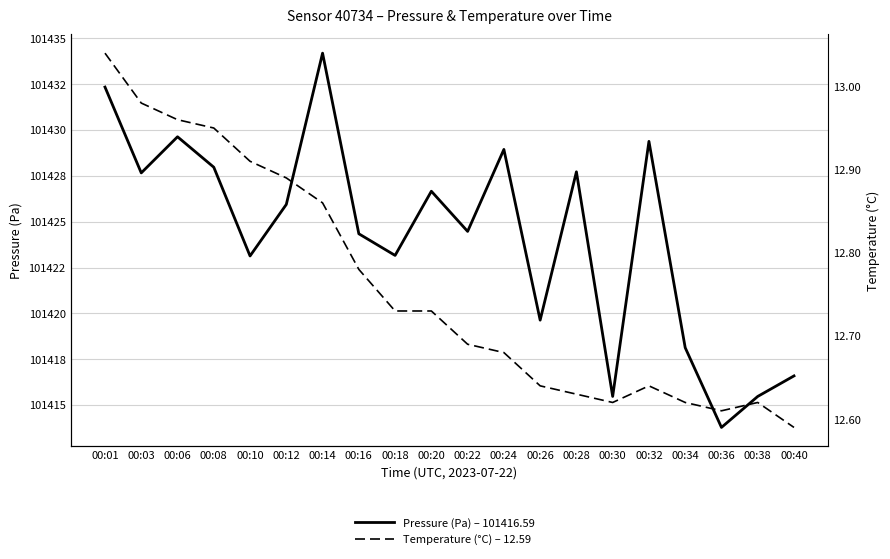

Is it true that Pressure (Pa) – 101416.59 equals 171331.4 at 00:24?

False